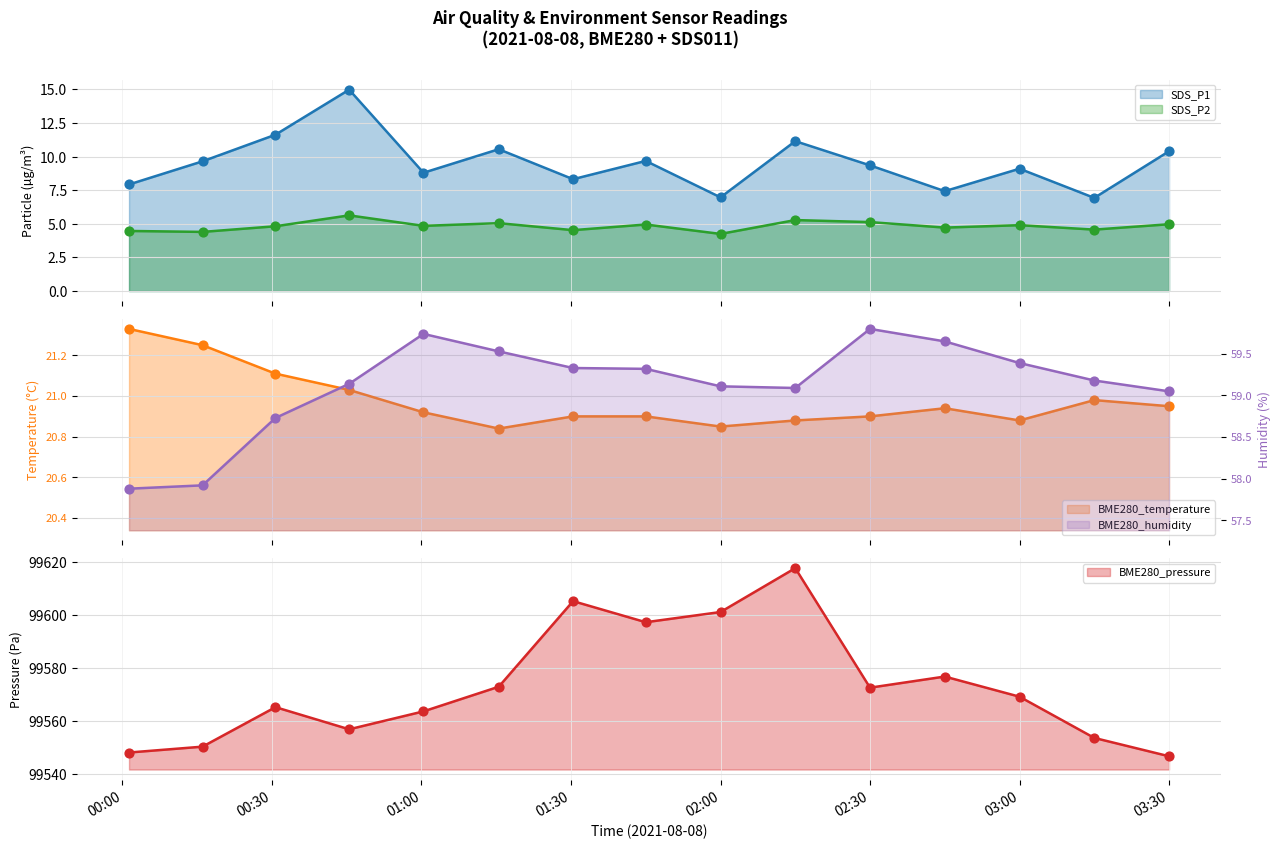

What are all the series names shown in the legend?

SDS_P1, SDS_P2, BME280_temperature, BME280_humidity, BME280_pressure